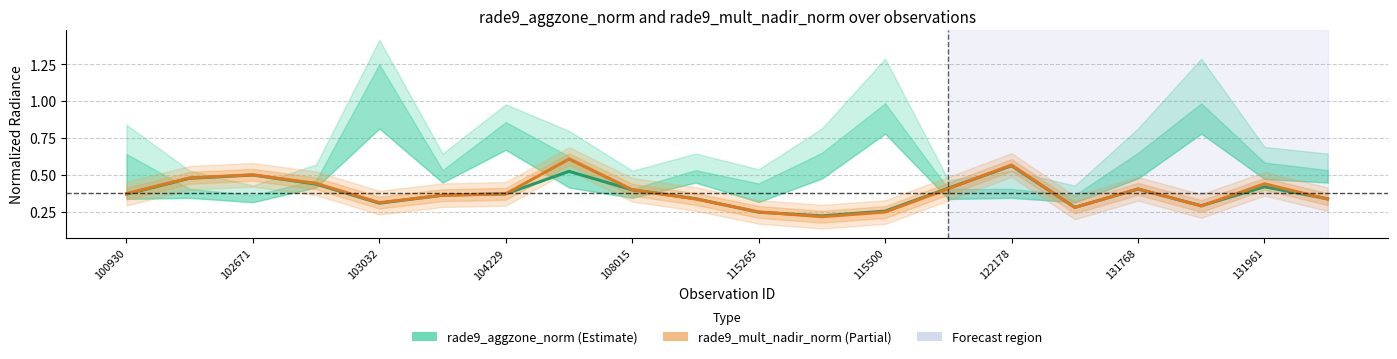

What is the label of the 16th point from the left?

15